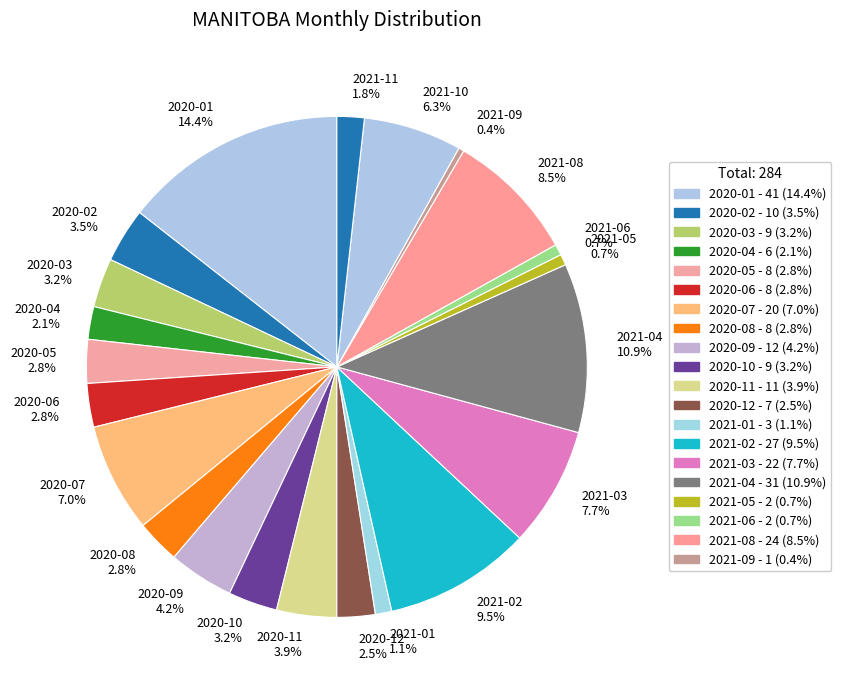

What is the ratio of the value at 2020-11 3.9% to the value at 2020-08 2.8%?

1.4